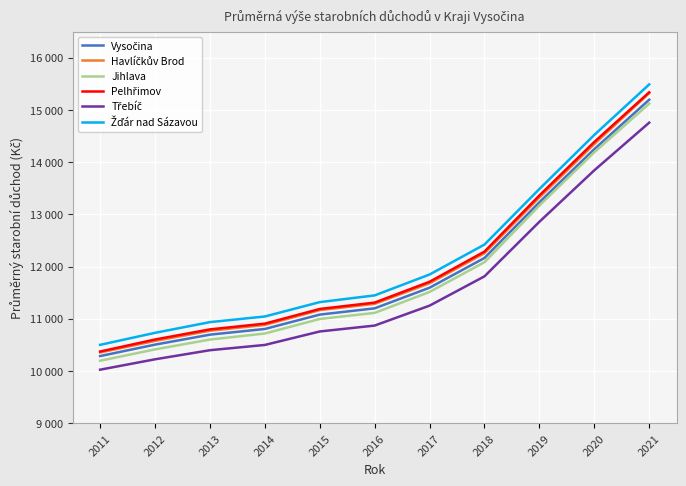

Between 2012 and 2021, which series saw the biggest shift?

Žďár nad Sázavou